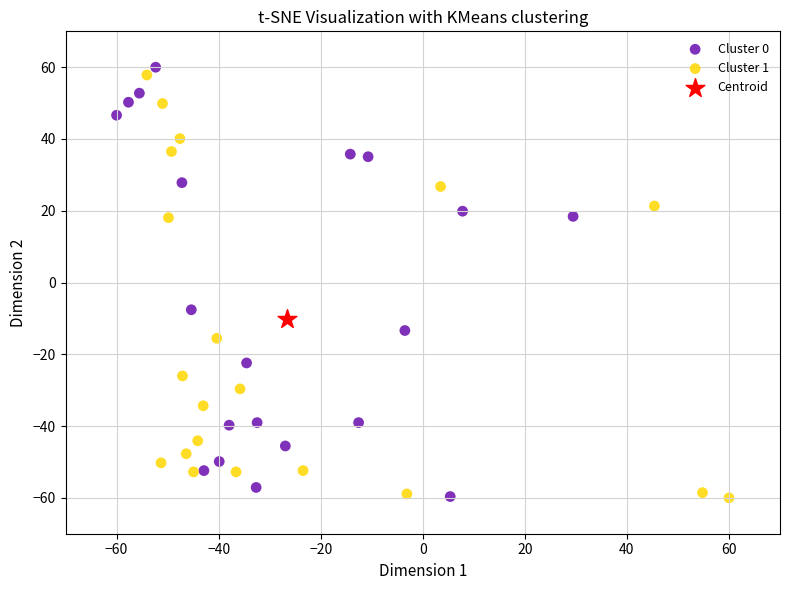

Which series contains the highest Y value?

Cluster 0